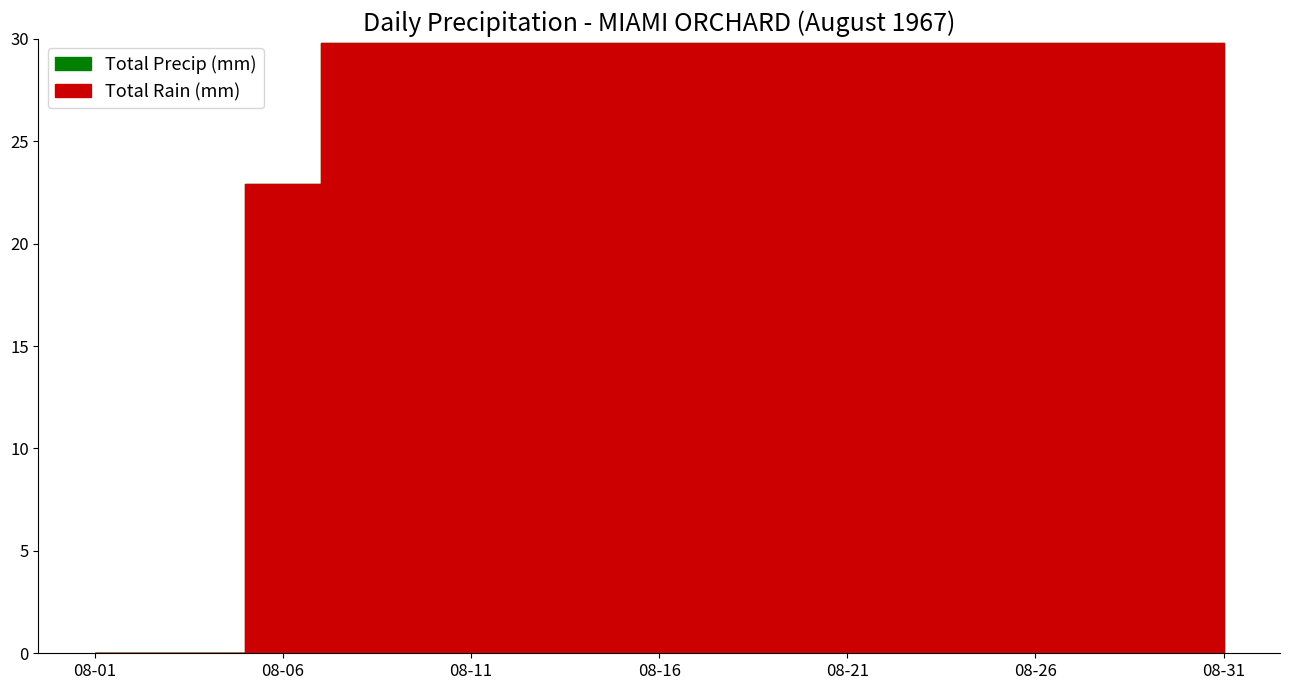

How many interior local peaks does the Total Precip (mm) series have?

2